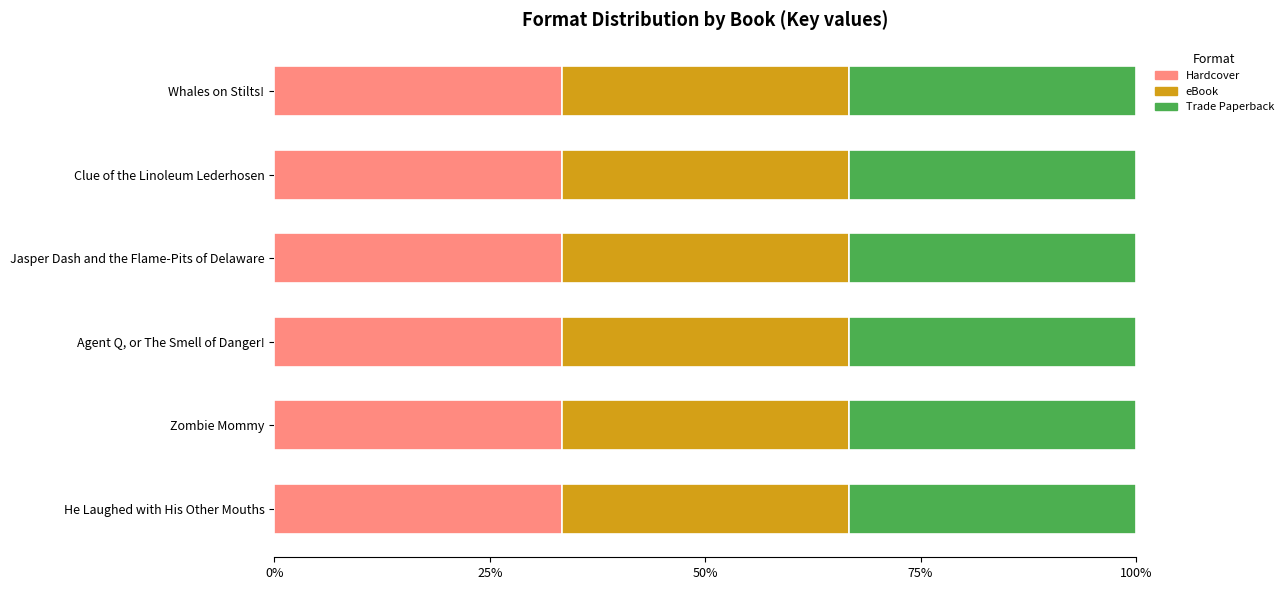

How many bars are there in total?

18